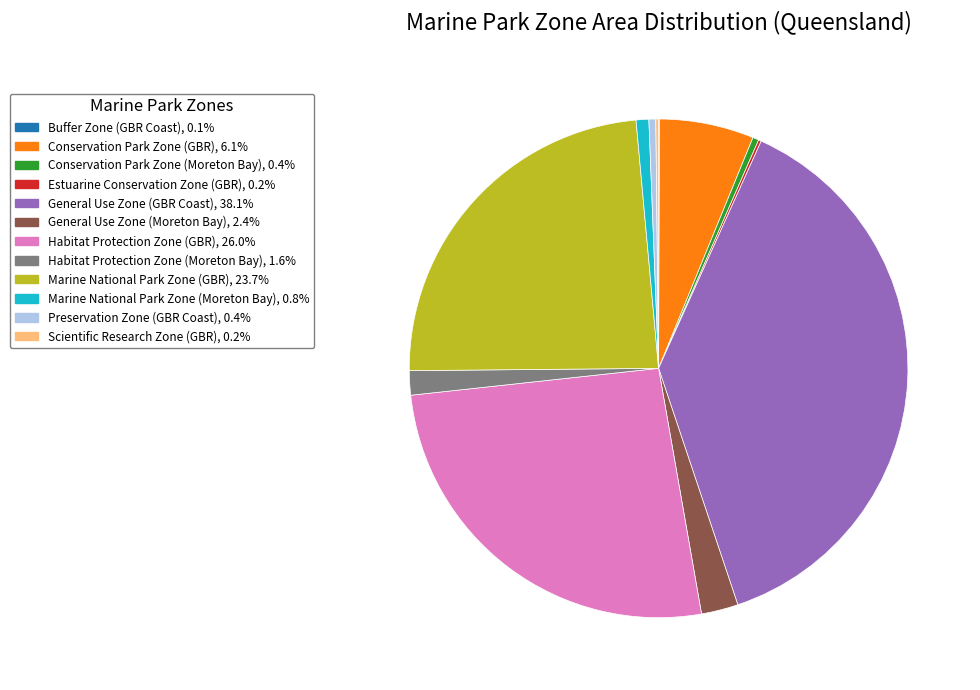

Is there a majority slice in this chart?

No